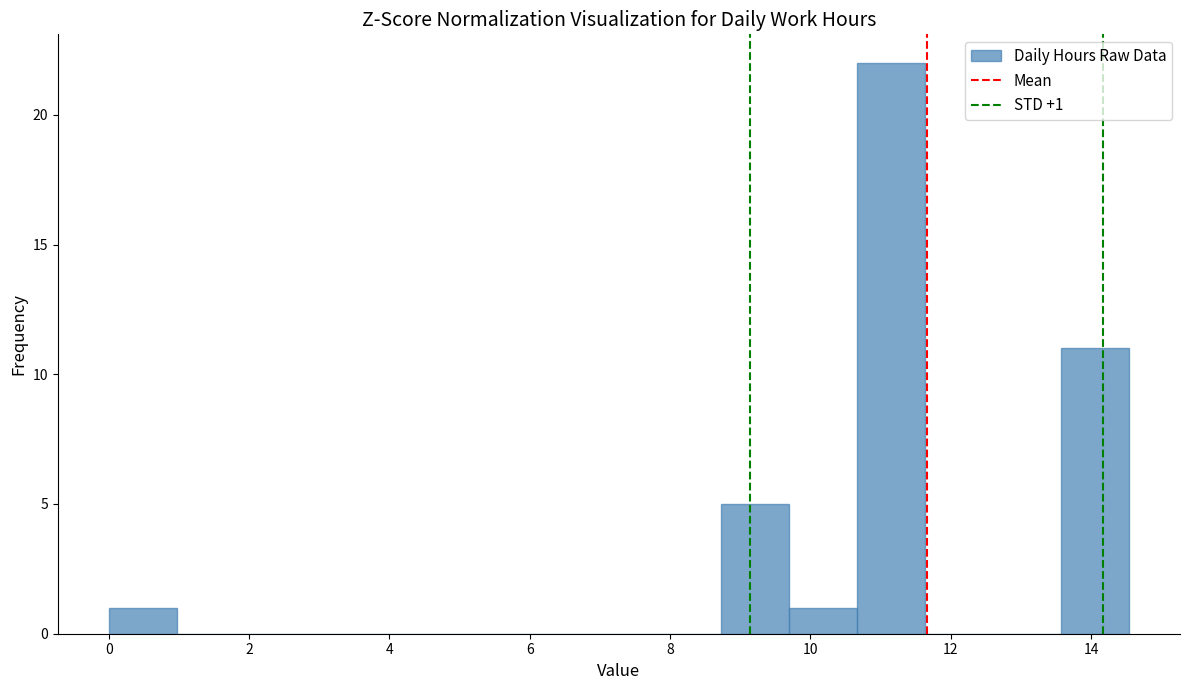

Over which range of the x-axis is the bar tallest?

10.6 to 11.6